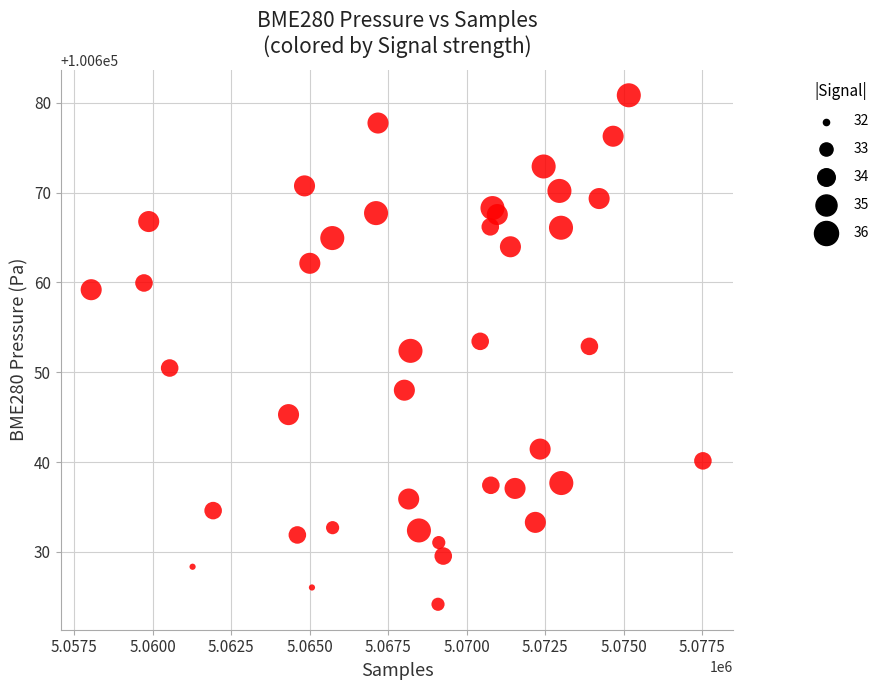

What is the range of Y values (max minus min)?

56.7